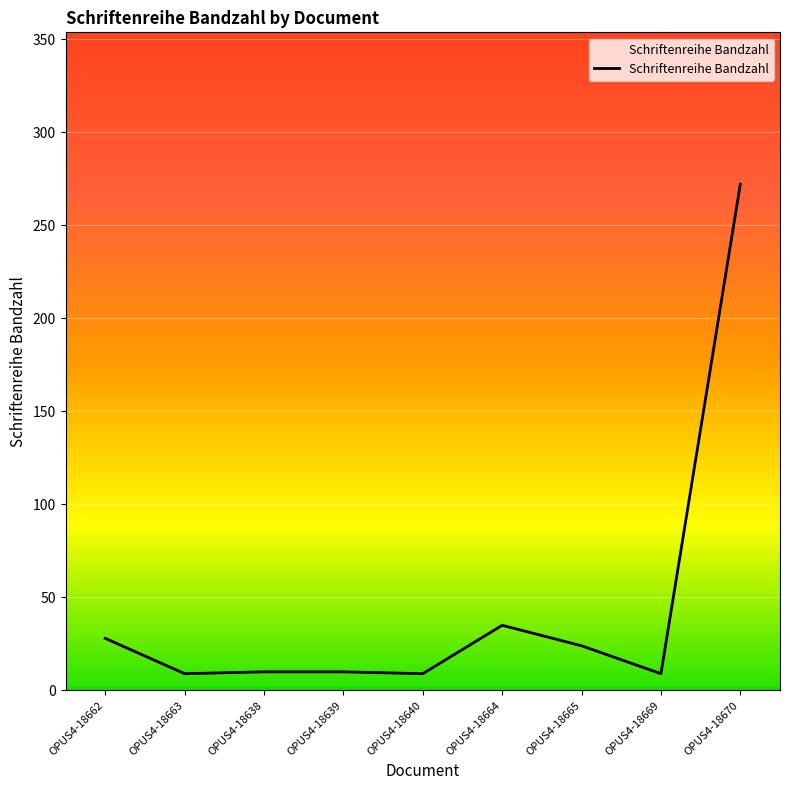

What position from the left is OPUS4-18669?

8